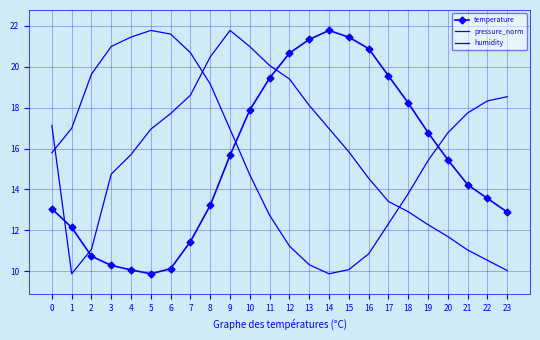

Is it true that humidity equals 27.5 at 1?

False